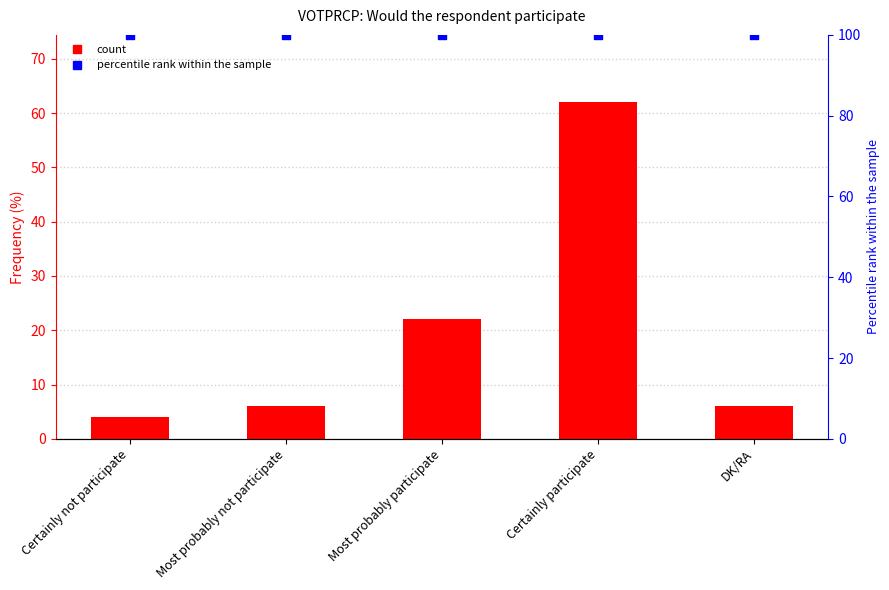

Which series has the largest Y range (max minus min)?

col_1